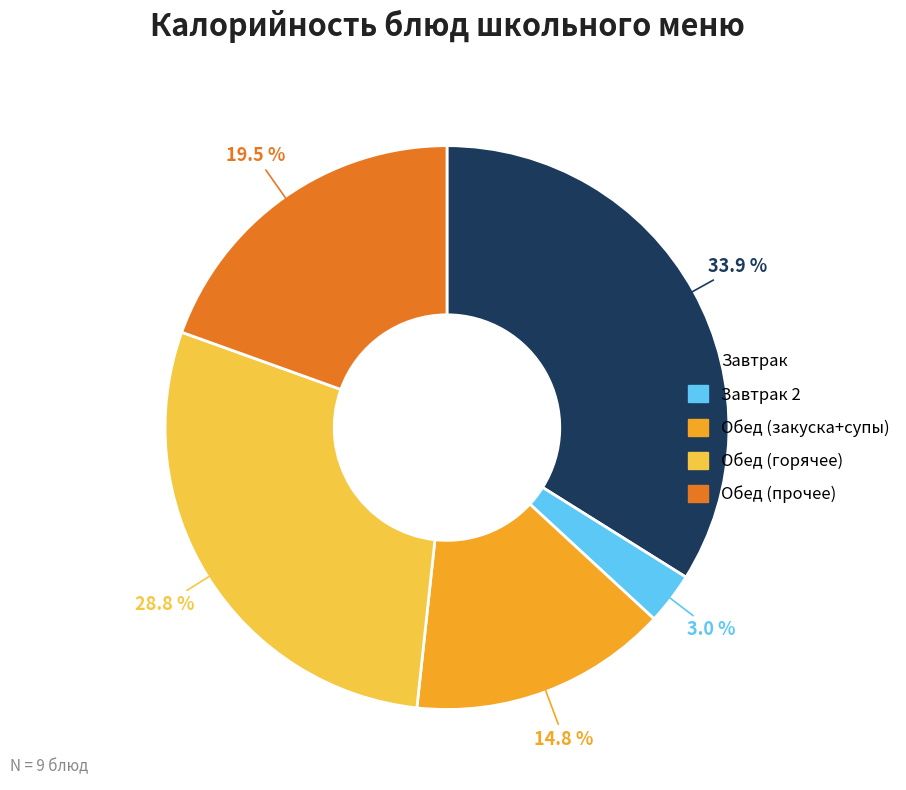

How many slices are in this pie chart?

5